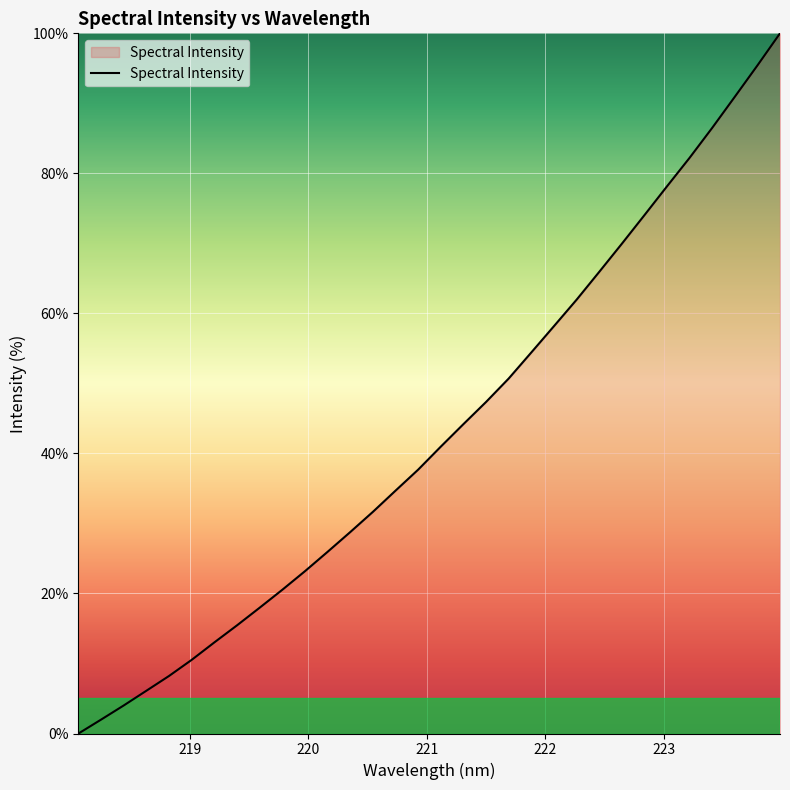

What is the maximum value shown in the chart?

100.0